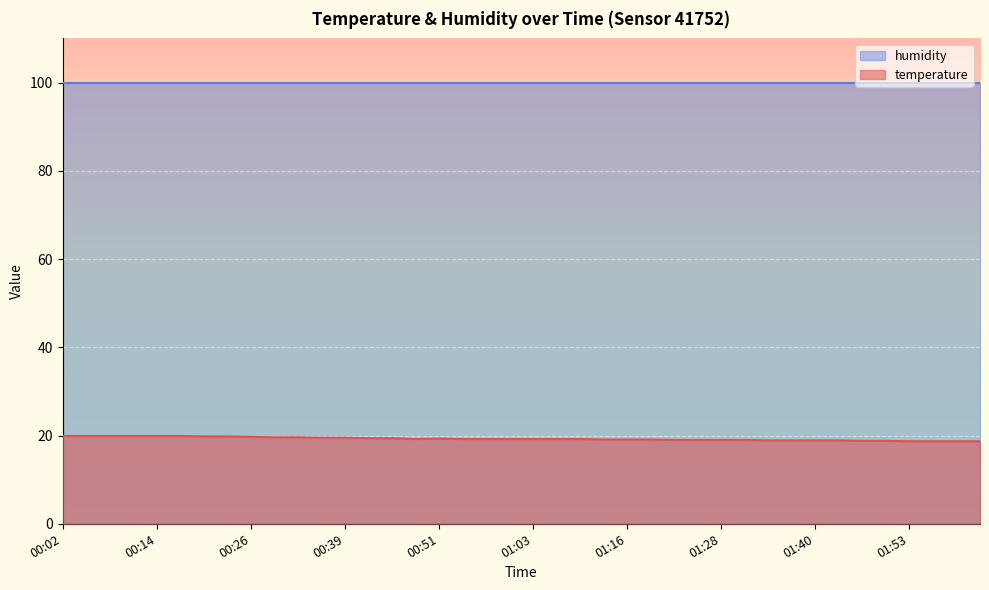

What is the label of the 3rd point from the left?

00:08